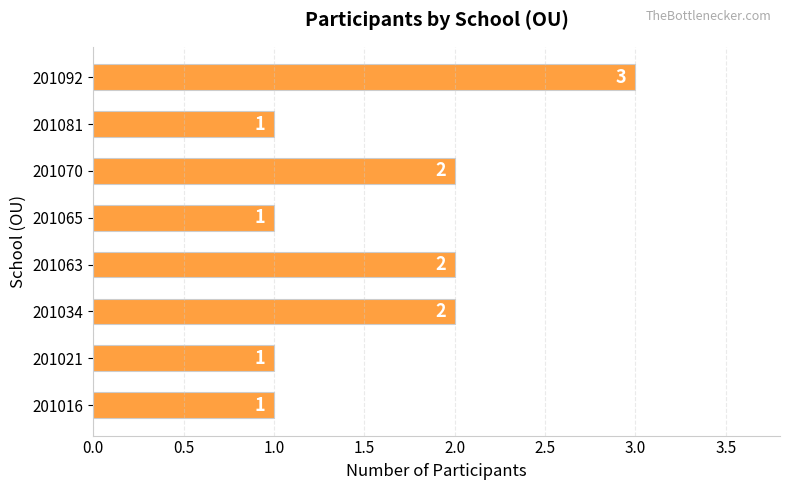

What is the difference between the second highest and minimum values?

1